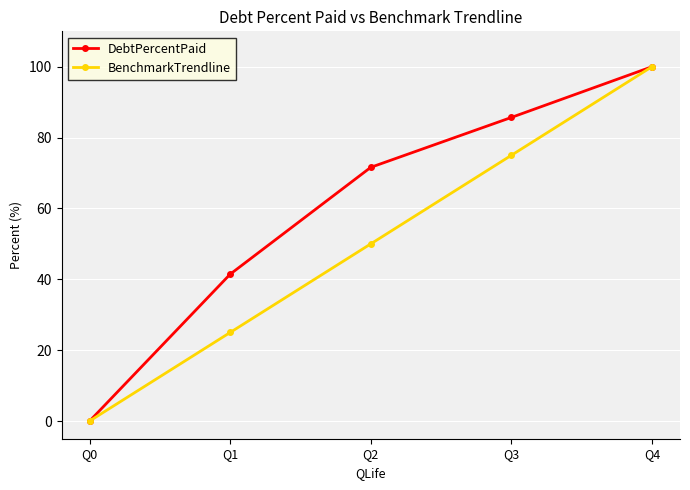

Which series changed the most between Q2 and Q4?

BenchmarkTrendline